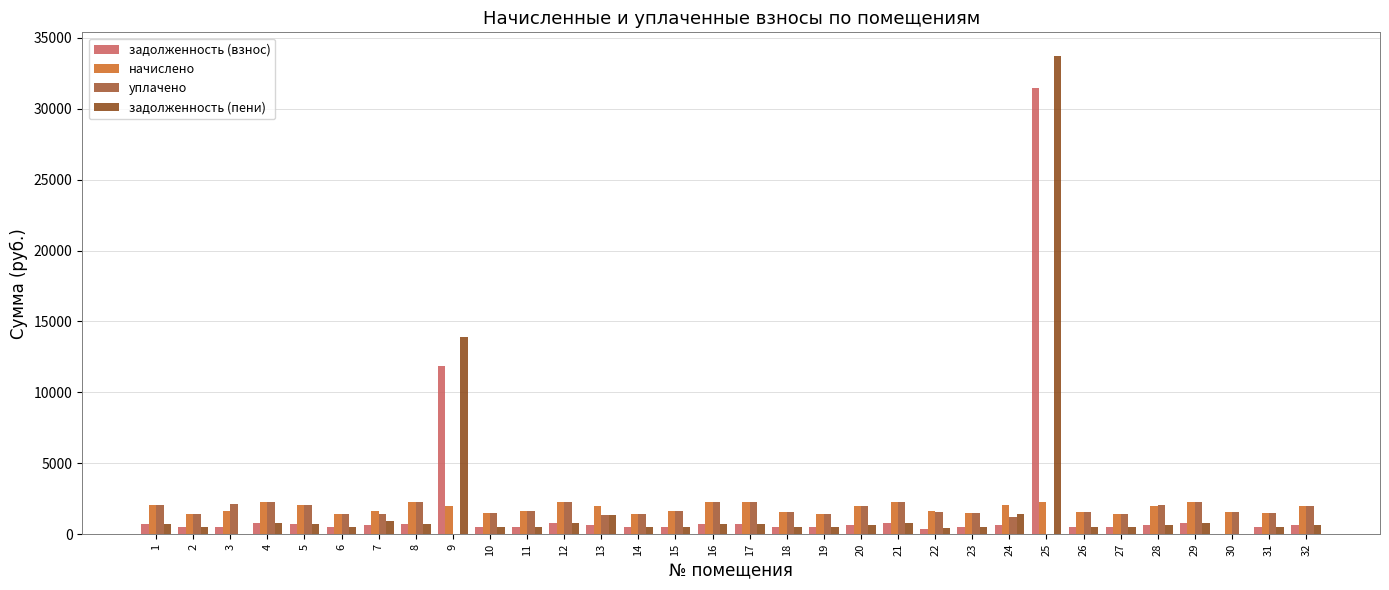

Reading left to right, extract all data points from this chart.

задолженность (взнос): 1=693.2	2=478.1	3=500.4	4=765.7	5=690.7	6=486.7	7=654.6	8=755.8	9=11892.8	10=489.1	11=540.8	12=757.1	13=664.9	14=481.8	15=538.3	16=750.9	17=755.8	18=533.4	19=486.7	20=671.0	21=759.5	22=400.4	23=494.1	24=676.0	25=31433.2	26=529.7	27=485.5	28=674.7	29=757.1	30=0.0	31=489.1	32=672.3
начислено: 1=2079.5	2=1434.2	3=1614.9	4=2297.0	5=2072.1	6=1460.0	7=1644.4	8=2267.5	9=1991.0	10=1467.4	11=1622.3	12=2271.2	13=1994.7	14=1445.3	15=1614.9	16=2252.8	17=2267.5	18=1600.2	19=1460.0	20=2013.1	21=2278.6	22=1611.2	23=1482.2	24=2027.8	25=2263.8	26=1589.1	27=1456.4	28=2024.2	29=2271.2	30=1596.5	31=1467.4	32=2016.8
уплачено: 1=2079.6	2=1434.3	3=2115.3	4=2297.0	5=2072.2	6=1460.0	7=1400.0	8=2267.5	9=0.0	10=1467.4	11=1622.3	12=2272.3	13=1329.8	14=1445.3	15=1614.9	16=2252.8	17=2267.5	18=1600.2	19=1460.2	20=2013.1	21=2278.6	22=1582.9	23=1482.2	24=1248.4	25=0.0	26=1589.1	27=1456.4	28=2025.8	29=2271.2	30=1596.5	31=1467.4	32=2016.8
задолженность (пени): 1=693.1	2=478.1	3=0.0	4=765.7	5=690.6	6=486.7	7=898.9	8=755.8	9=13883.8	10=489.1	11=540.8	12=755.9	13=1329.8	14=481.8	15=538.3	16=750.9	17=755.8	18=533.4	19=486.6	20=671.0	21=759.5	22=428.7	23=494.1	24=1455.4	25=33697.1	26=529.7	27=485.4	28=673.1	29=757.1	30=0.0	31=489.1	32=672.3